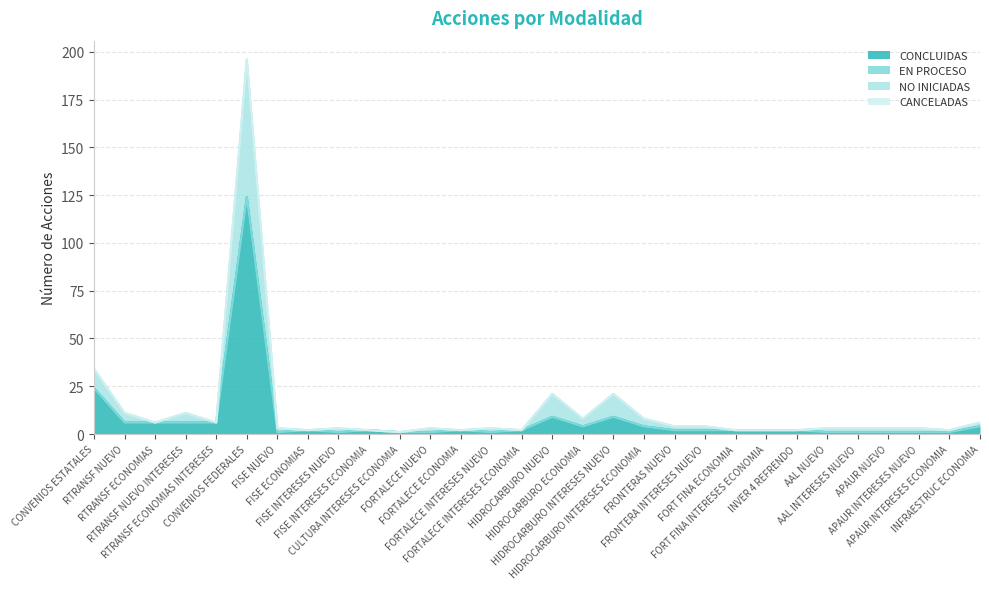

True or false: NO INICIADAS and CONCLUIDAS intersect in this chart.

False